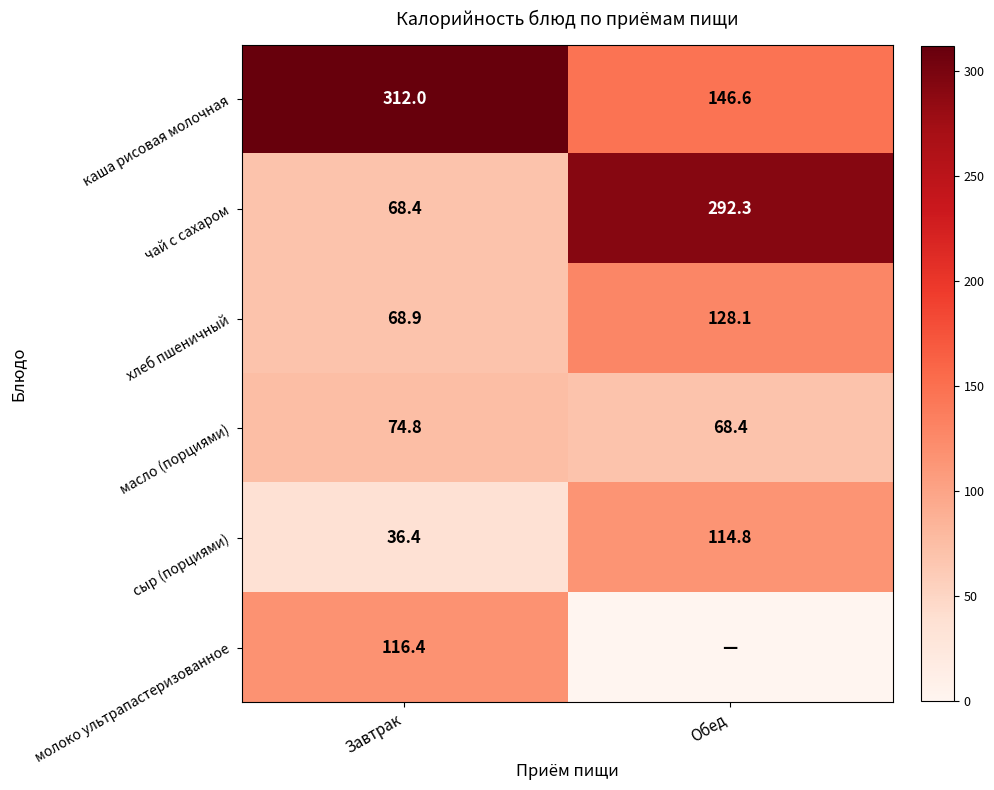

At which label is масло (порциями) closest to 71?

Обед